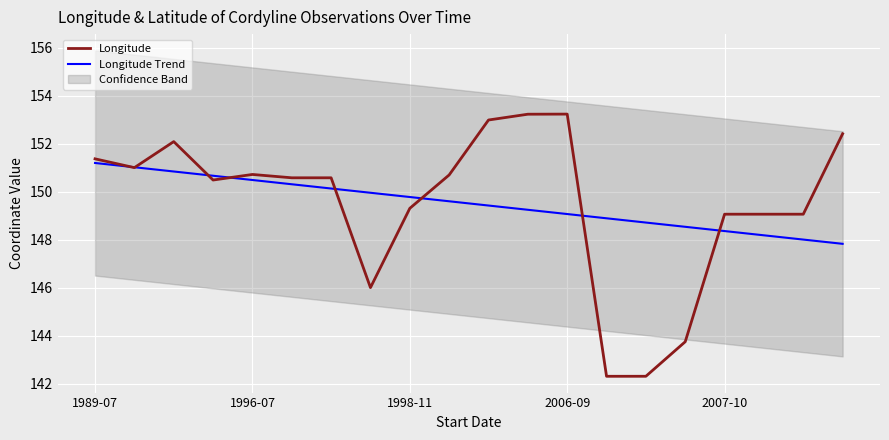

What is the label of the 1st point from the left?

1989-07